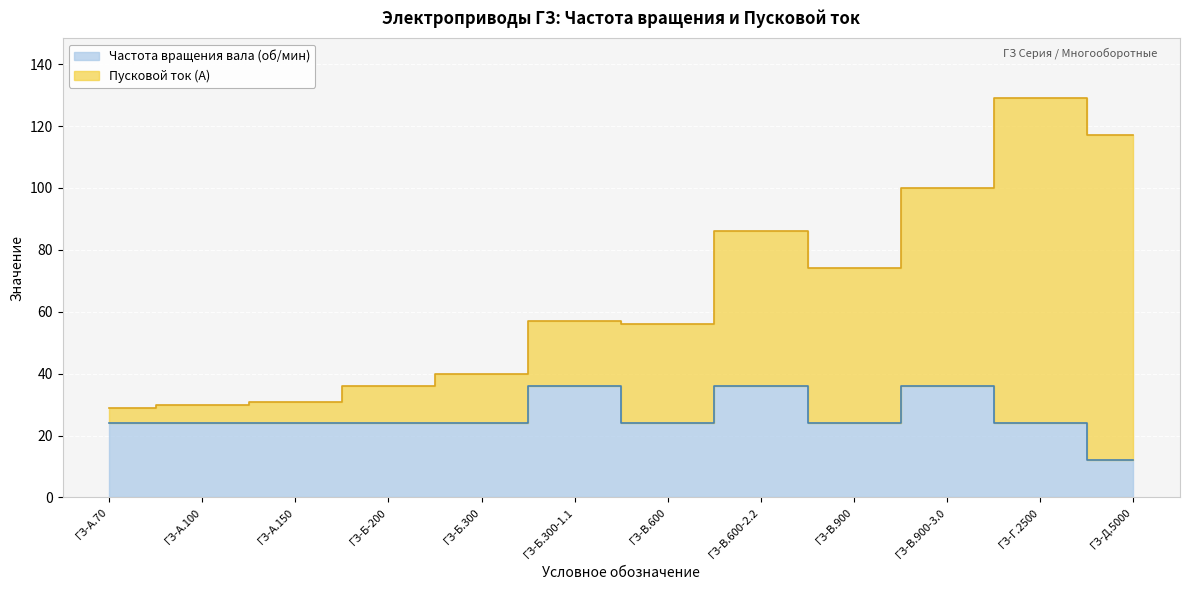

True or false: Пусковой ток (А) has a value of 36 at ГЗ-Б-200.

True